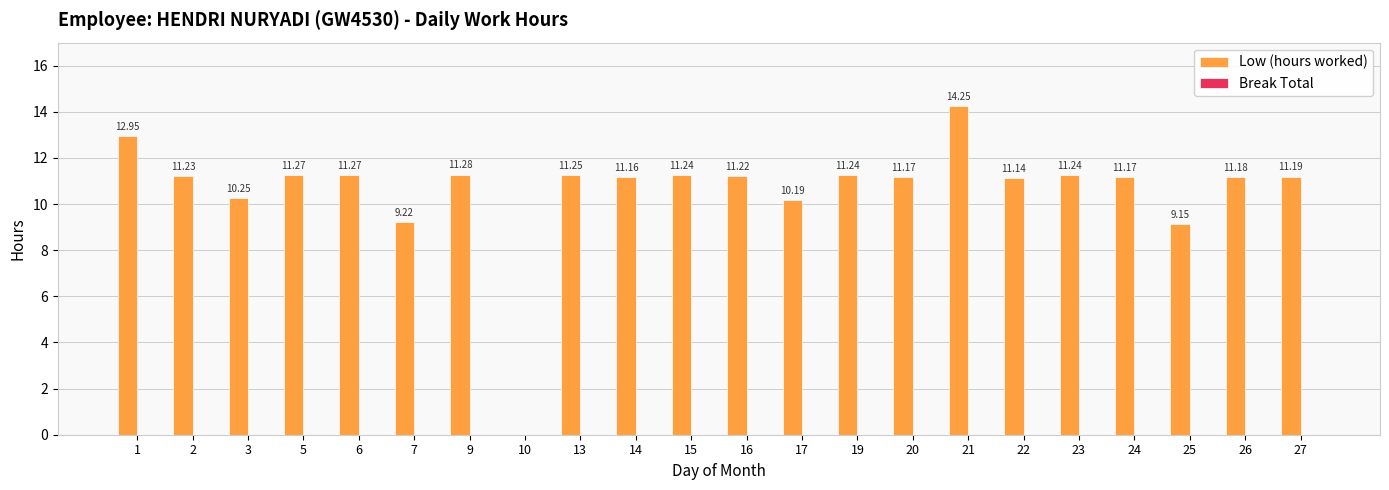

Which has a higher value, 6 or 26?

6